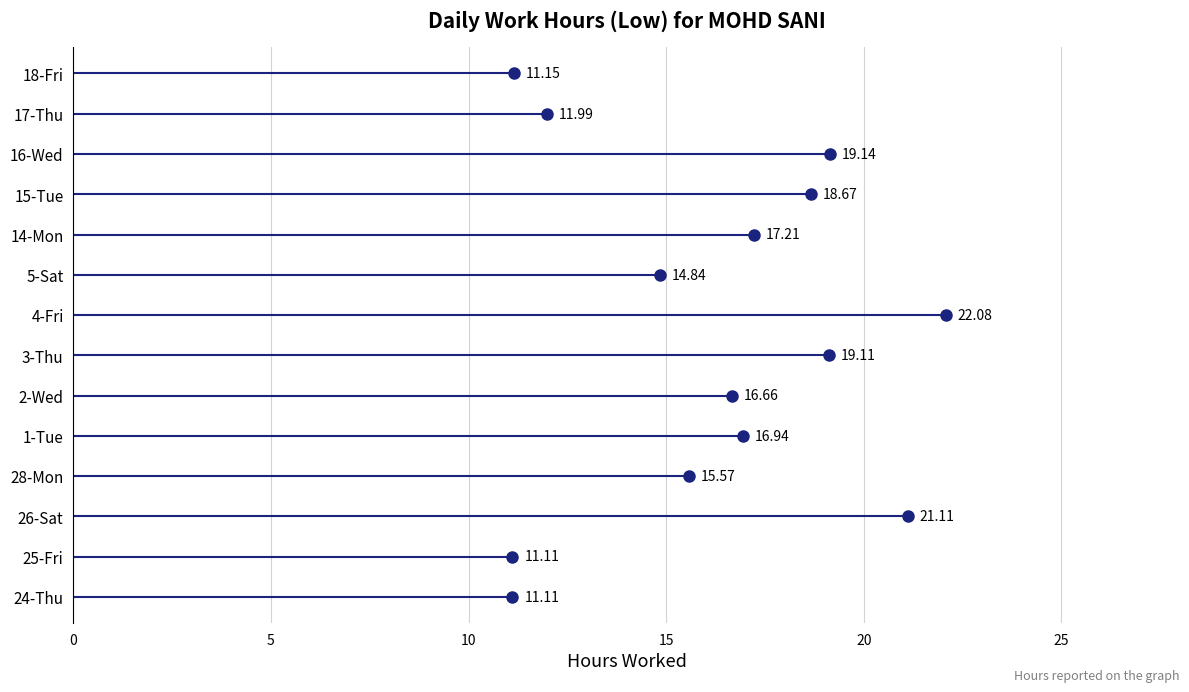

True or false: the data shows 4.8 at 24-Thu.

False